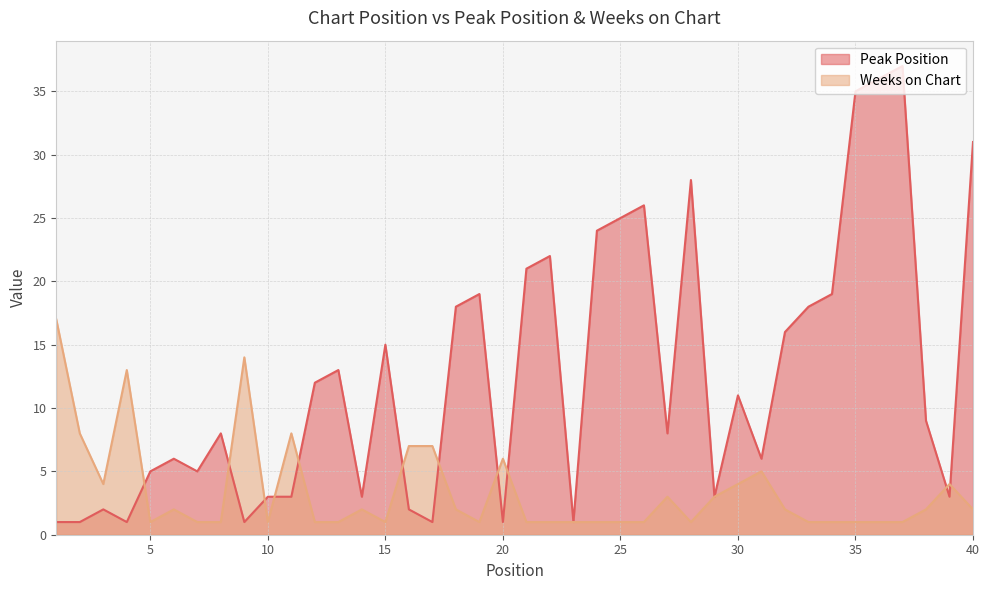

At which label is Weeks on Chart closest to 9?

2